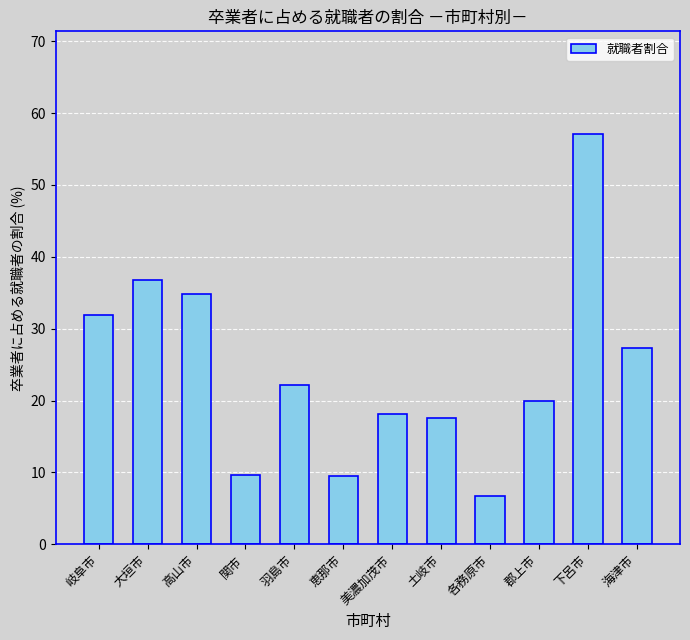

Where is the data nearest to the value 31?

岐阜市